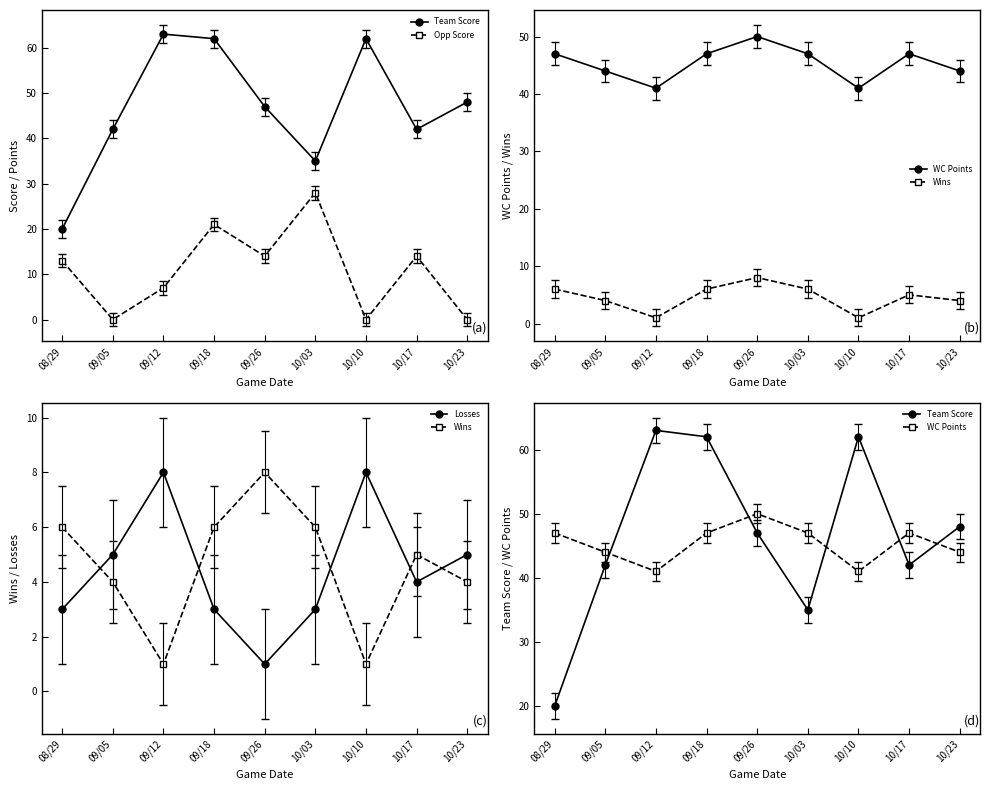

Which series changed the most between 09/12 and 10/23?

Team Score